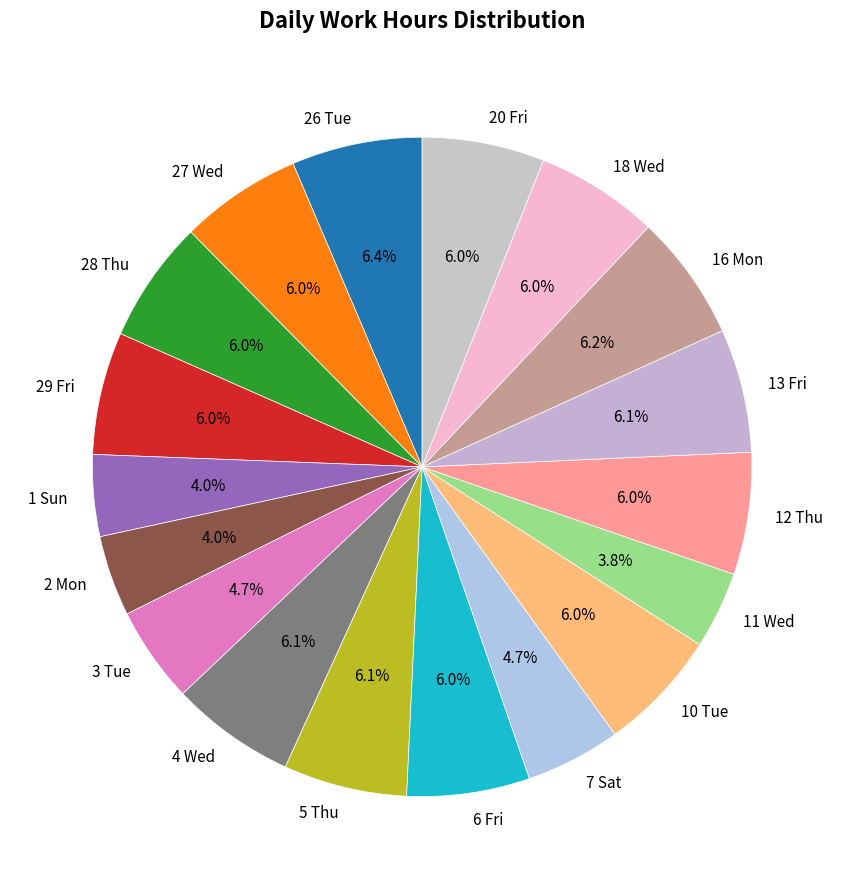

Combined, do 27 Wed and 10 Tue account for over 50%?

No